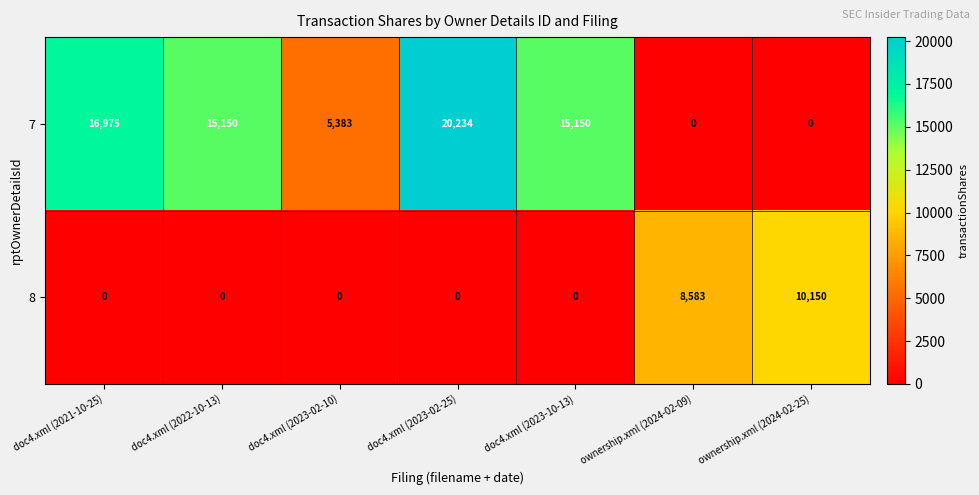

Count the 8 values in the range 0 to 8583.

6